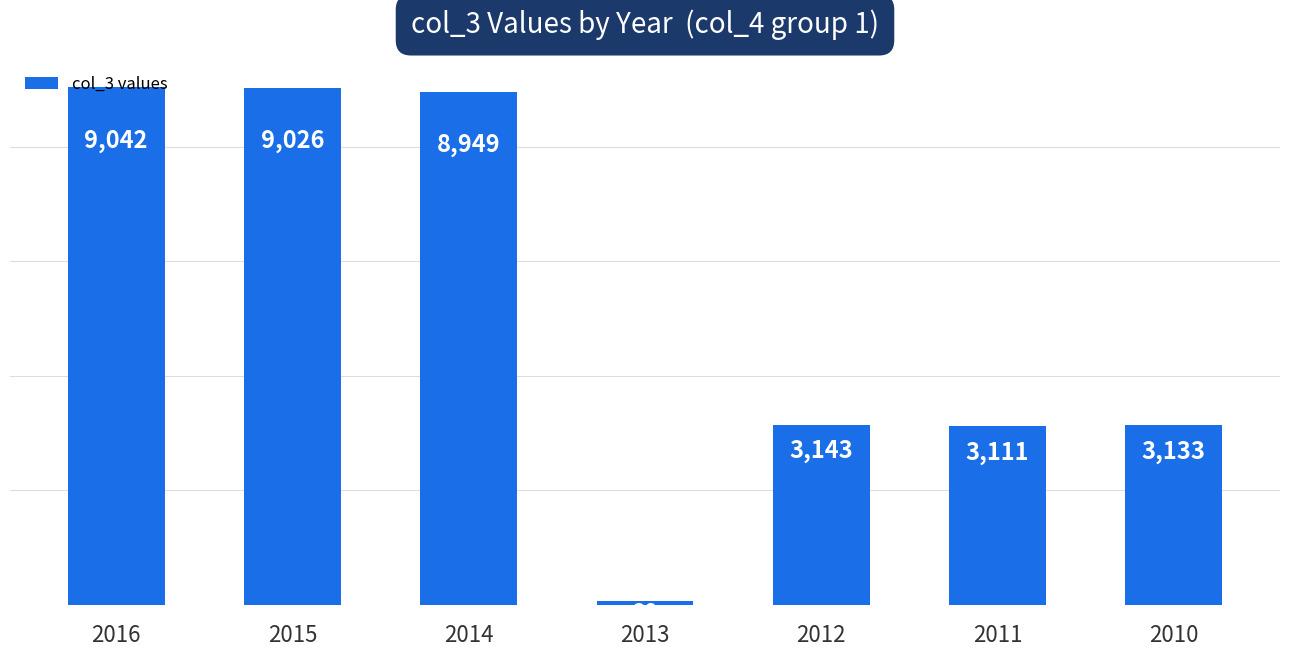

Which category has the lowest value across all series?

2013